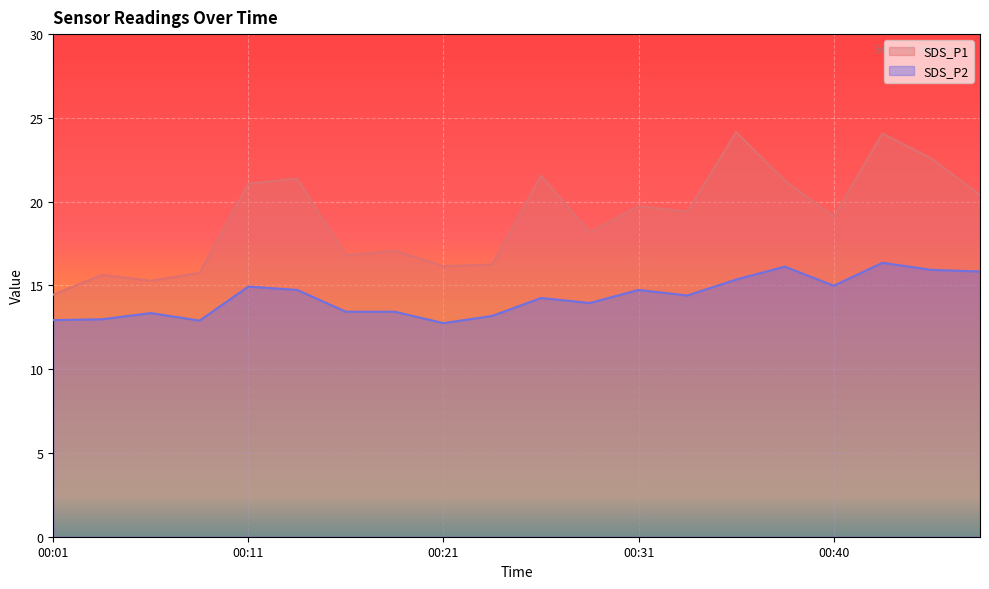

How many values in the SDS_P2 series exceed 14?

11